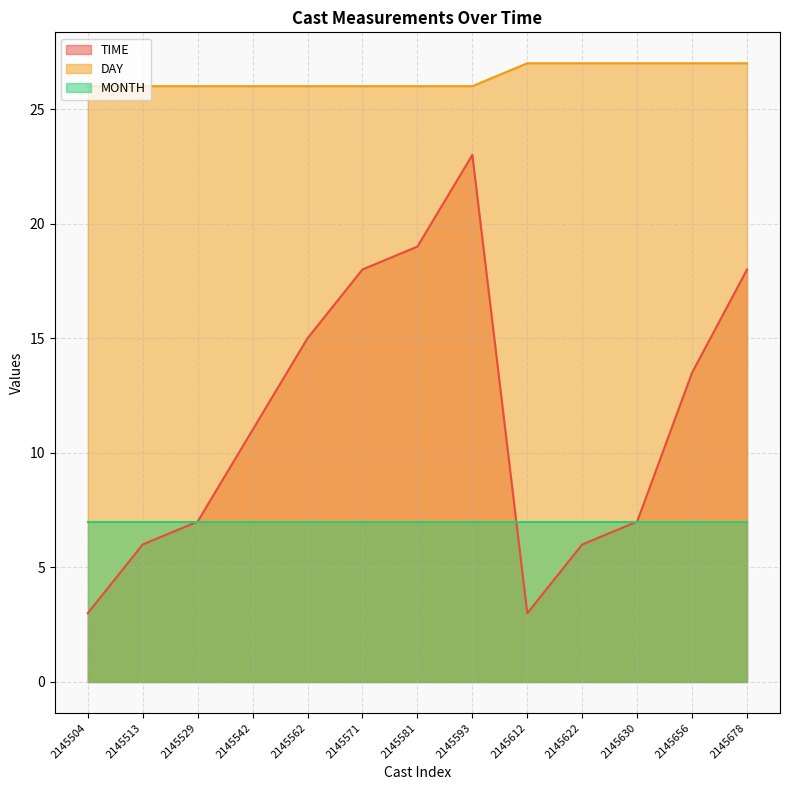

What is the value of the DAY point at the 12th from the left?

27.0